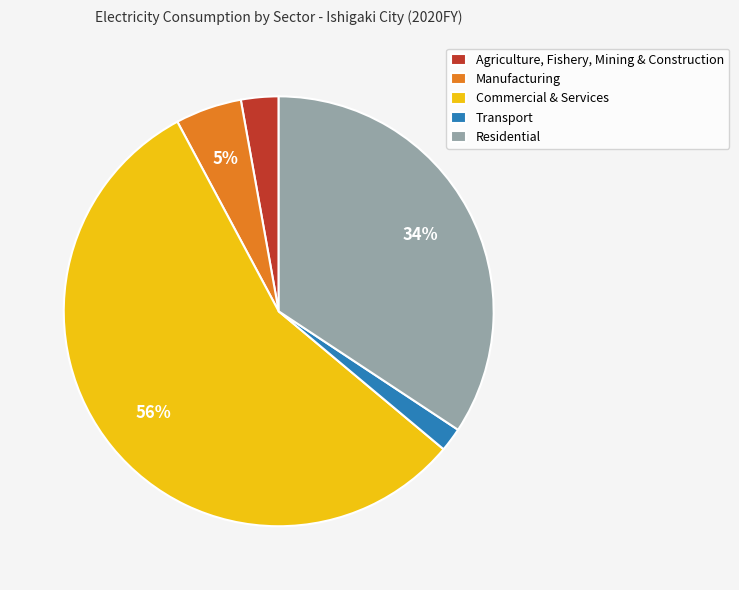

Which has a higher value, Agriculture, Fishery, Mining & Construction or Transport?

Agriculture, Fishery, Mining & Construction